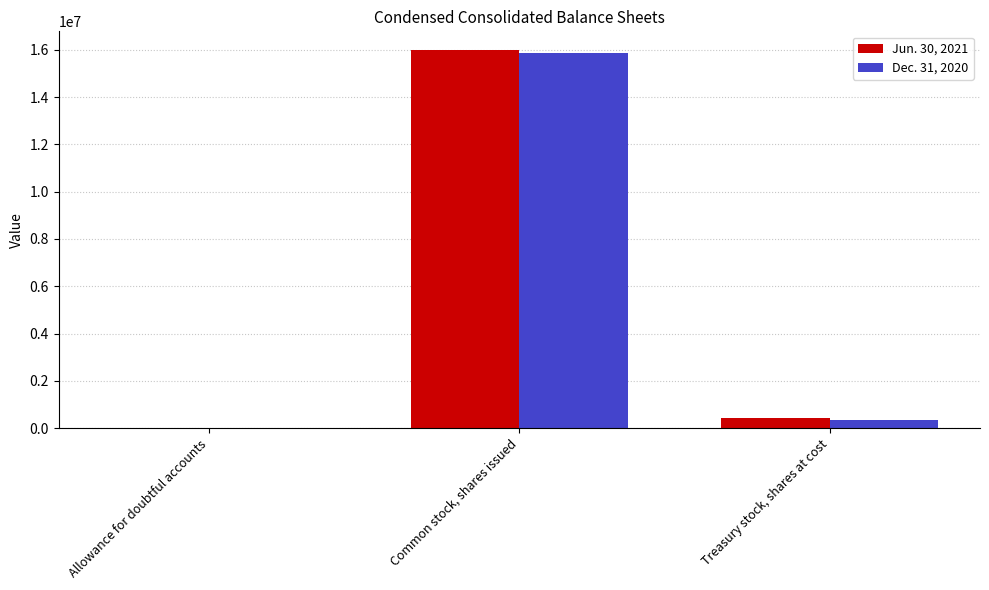

The Dec. 31, 2020 series shows 15861406 at Common stock, shares issued. True or false?

True